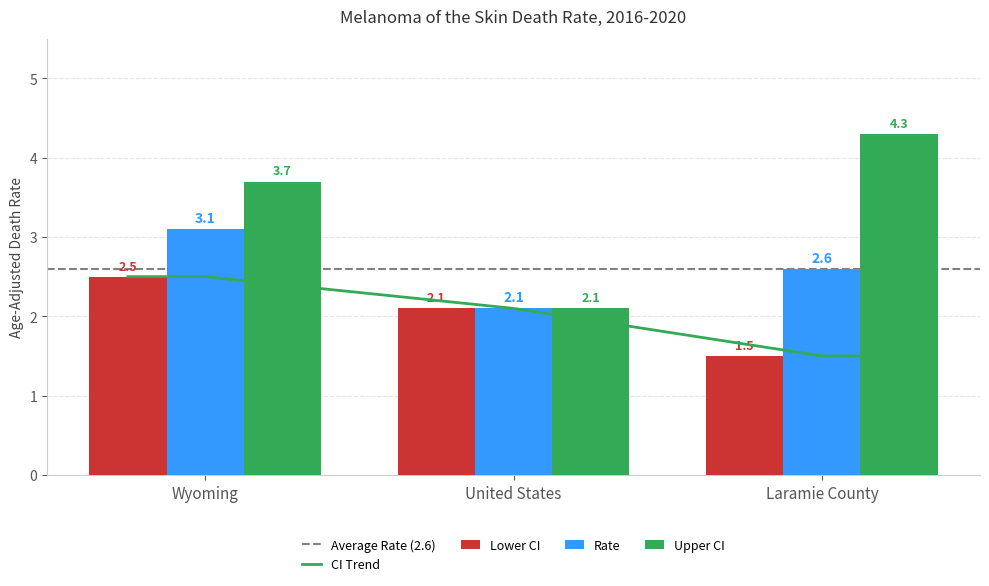

At which label does Upper CI first exceed 3?

Wyoming